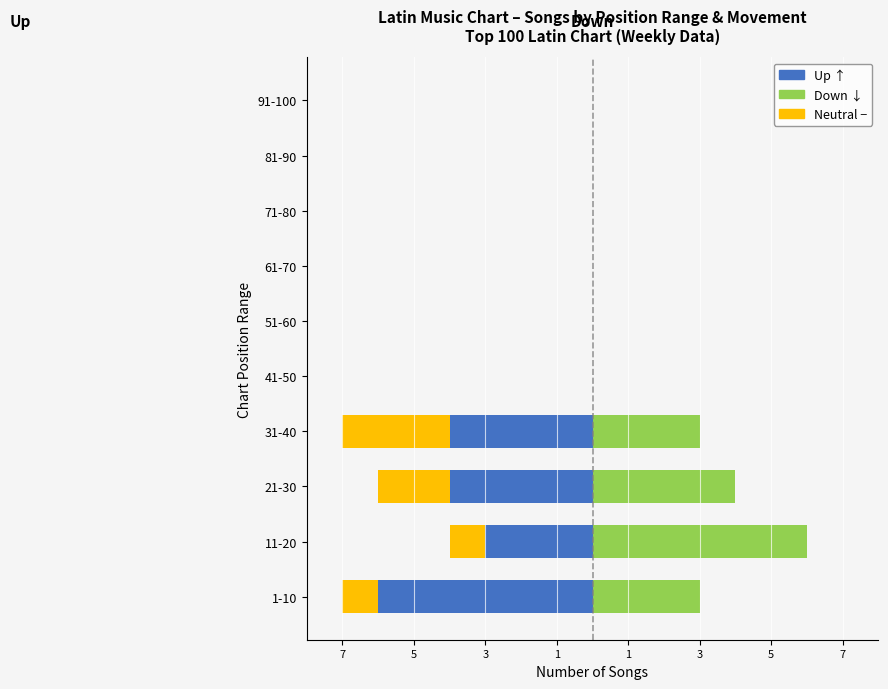

What is the total value across all series at 1?

-4